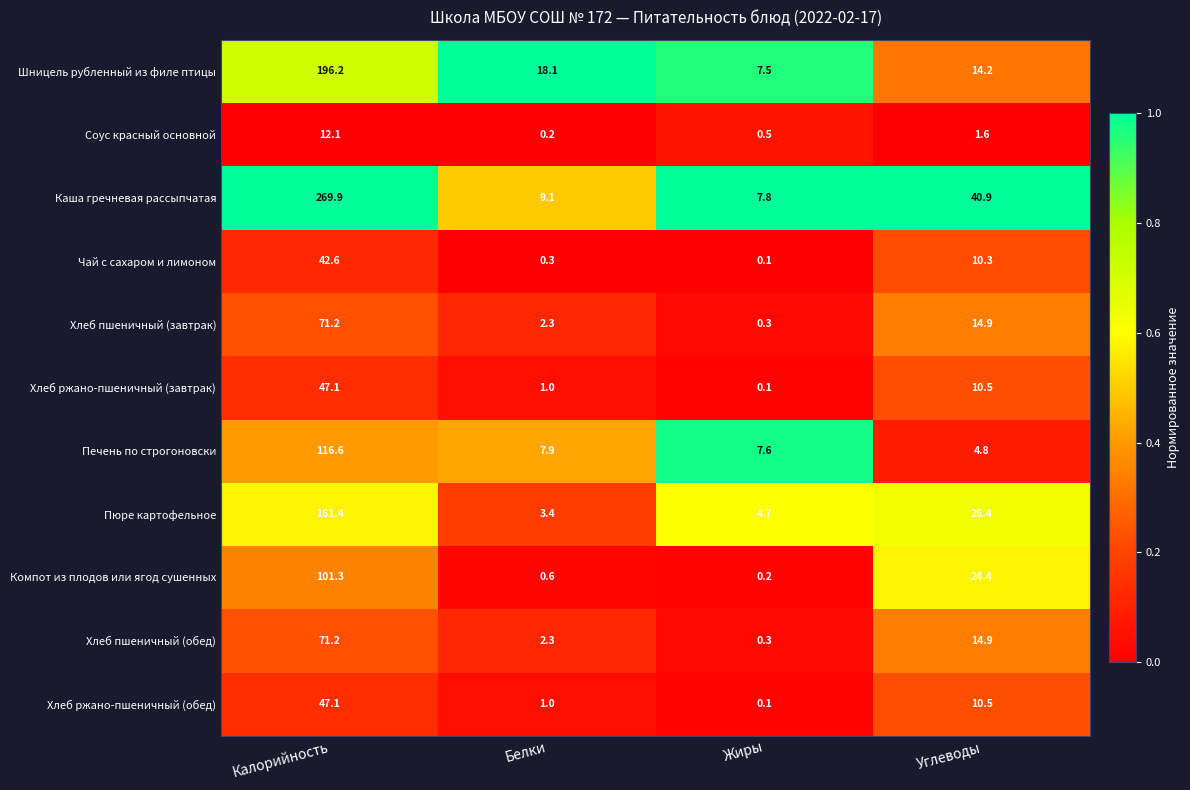

What is the difference between the Каша гречневая рассыпчатая values at Калорийность and Углеводы?

229.0